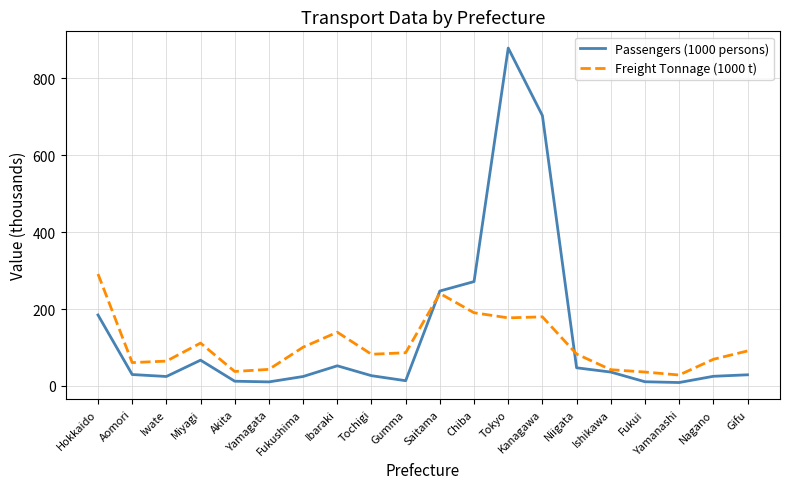

How many lines are shown in the chart?

2